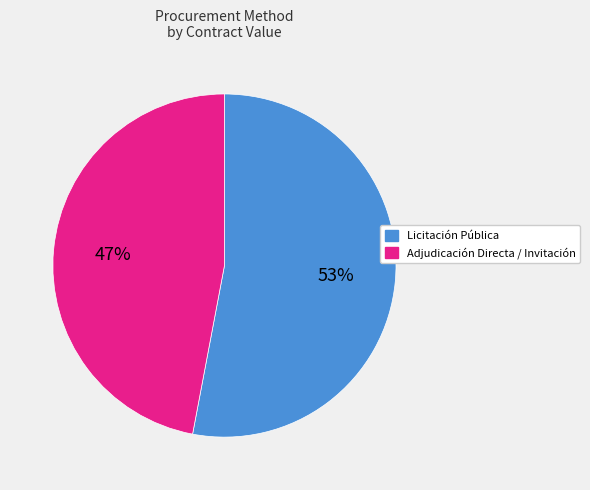

How many segments does this pie chart have?

2